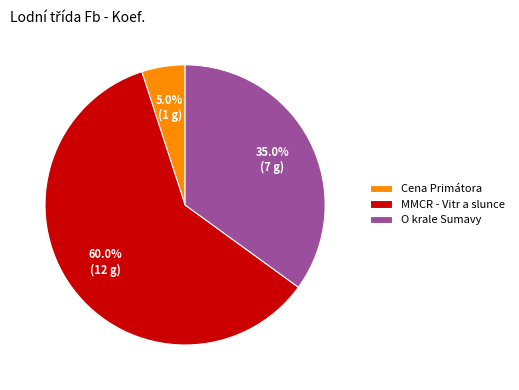

Rank the categories by value from lowest to highest.

Cena Primátora, O krale Sumavy, MMCR - Vitr a slunce